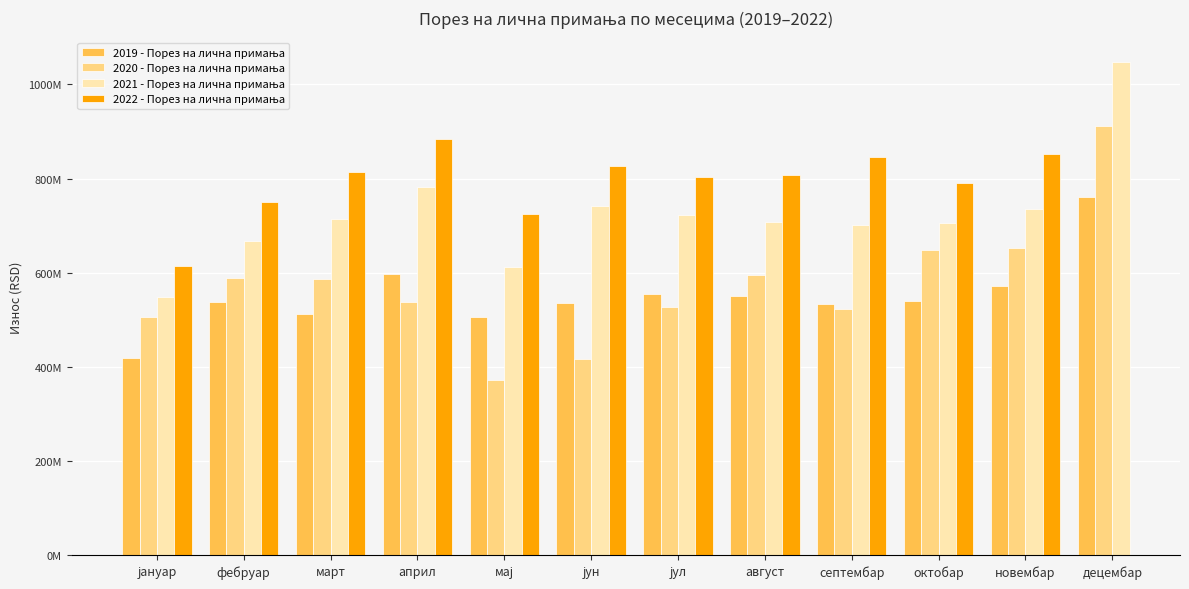

Which category has the lowest value across all series?

мај